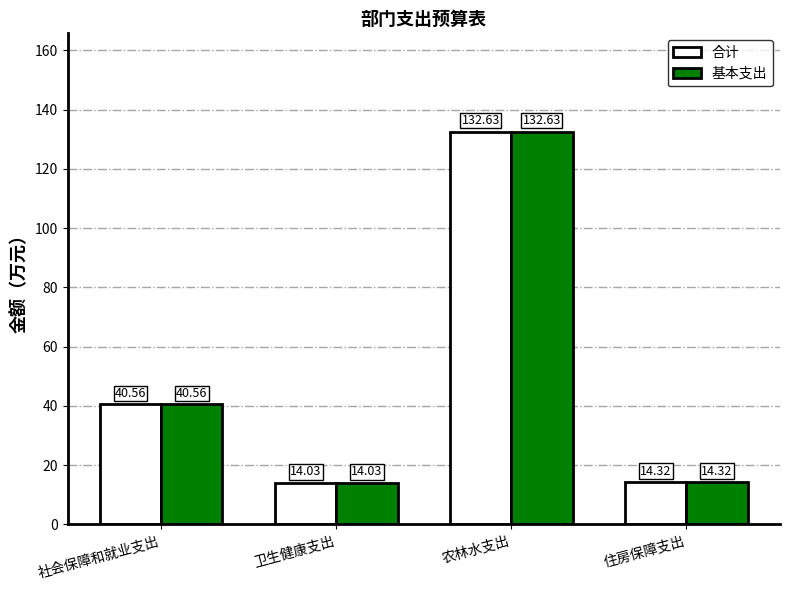

Reading left to right, list all the values displayed in this chart.

合计: 社会保障和就业支出=40.6	卫生健康支出=14.0	农林水支出=132.6	住房保障支出=14.3
基本支出: 社会保障和就业支出=40.6	卫生健康支出=14.0	农林水支出=132.6	住房保障支出=14.3